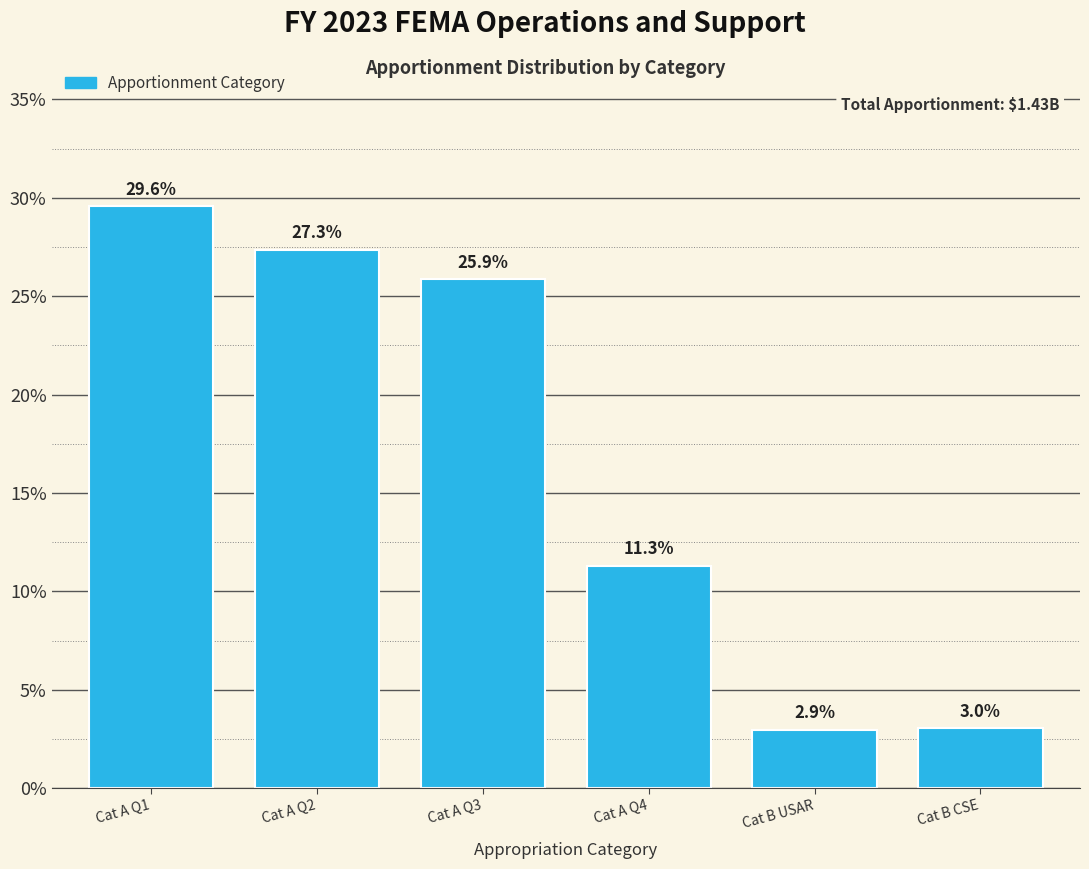

Reading left to right, list all the values displayed in this chart.

Cat A Q1=29.6	Cat A Q2=27.3	Cat A Q3=25.9	Cat A Q4=11.3	Cat B USAR=2.9	Cat B CSE=3.0